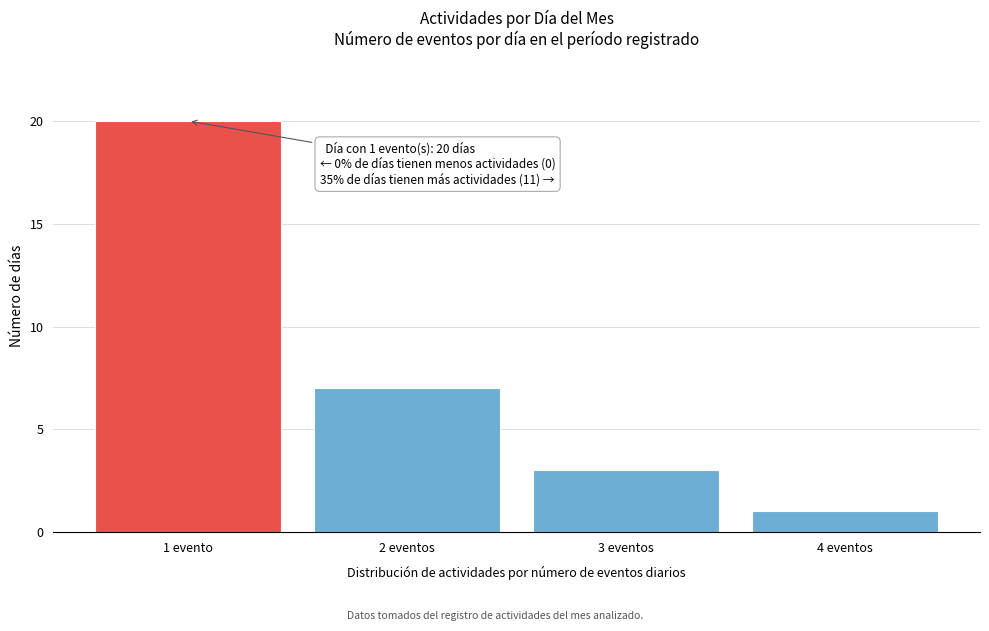

Reading left to right, extract all data points from this chart.

1 evento=20	2 eventos=7	3 eventos=3	4 eventos=1